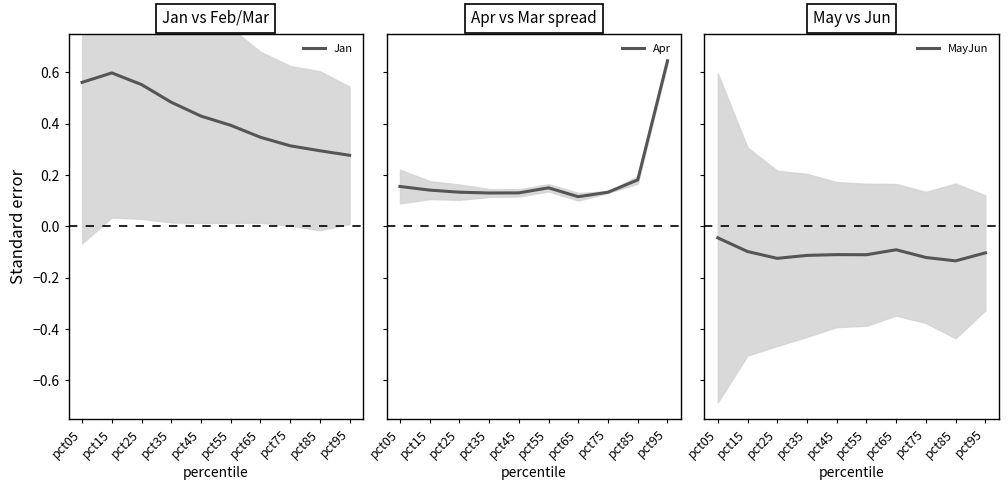

List the labels in order of MayJun value, smallest first.

pct85, pct25, pct75, pct35, pct55, pct45, pct95, pct15, pct65, pct05